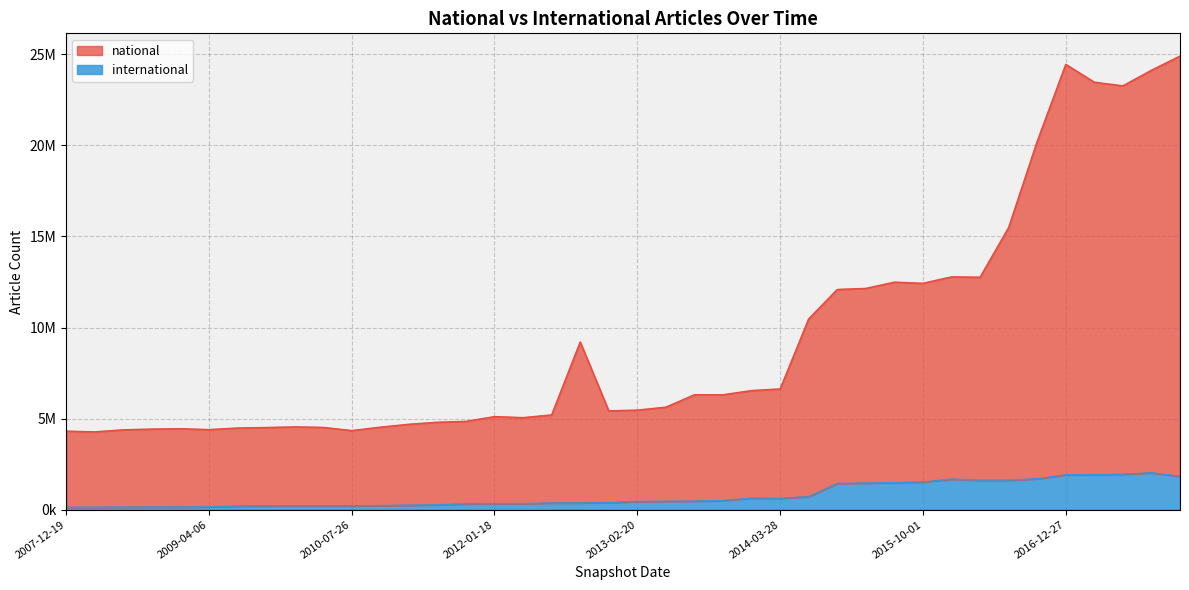

Read the national value at 2008-04-01.

4274419